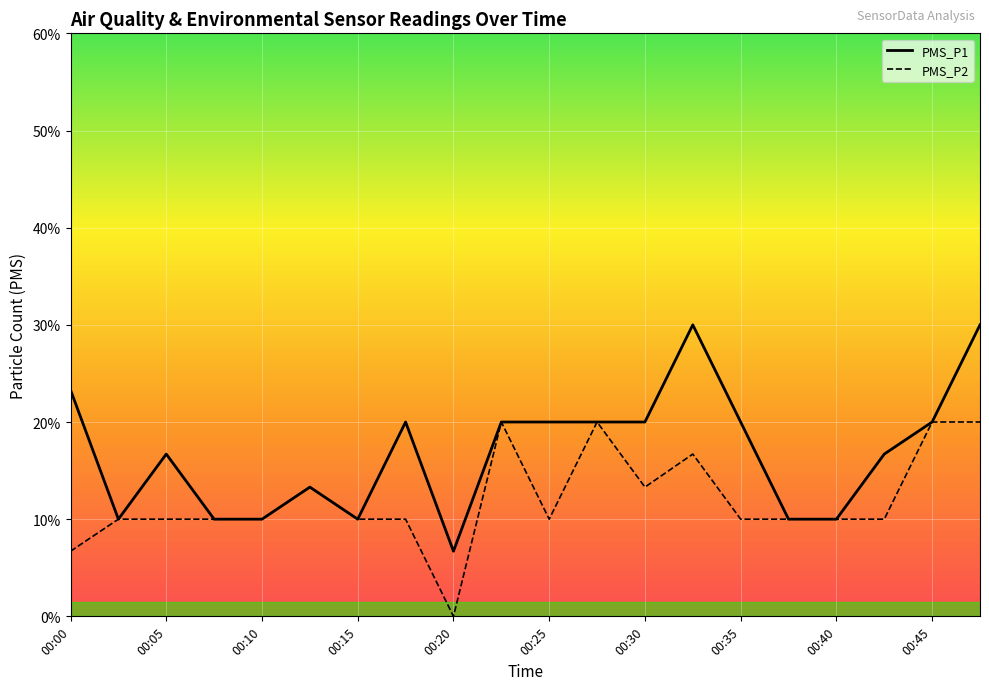

True or false: PMS_P1 has more than 1 points higher than both neighbors.

True